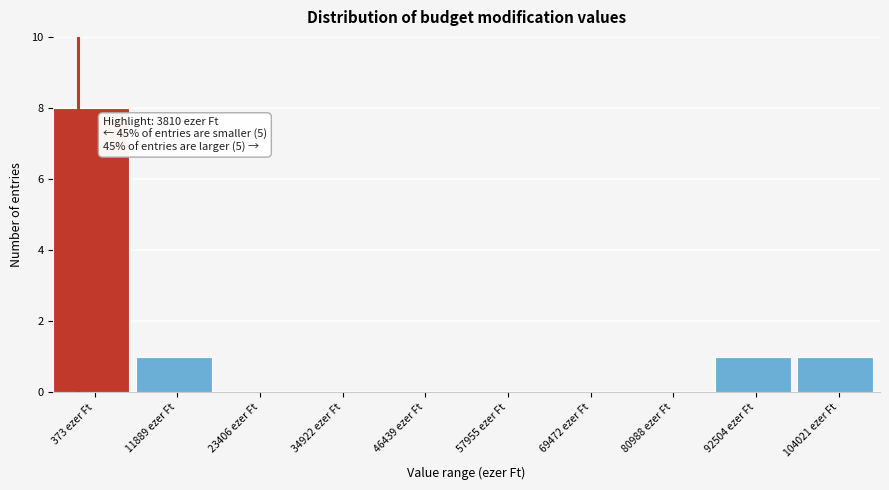

Reading left to right, what are all the values shown in this chart?

373 ezer Ft=8	11889 ezer Ft=1	23406 ezer Ft=0	34922 ezer Ft=0	46439 ezer Ft=0	57955 ezer Ft=0	69472 ezer Ft=0	80988 ezer Ft=0	92504 ezer Ft=1	104021 ezer Ft=1